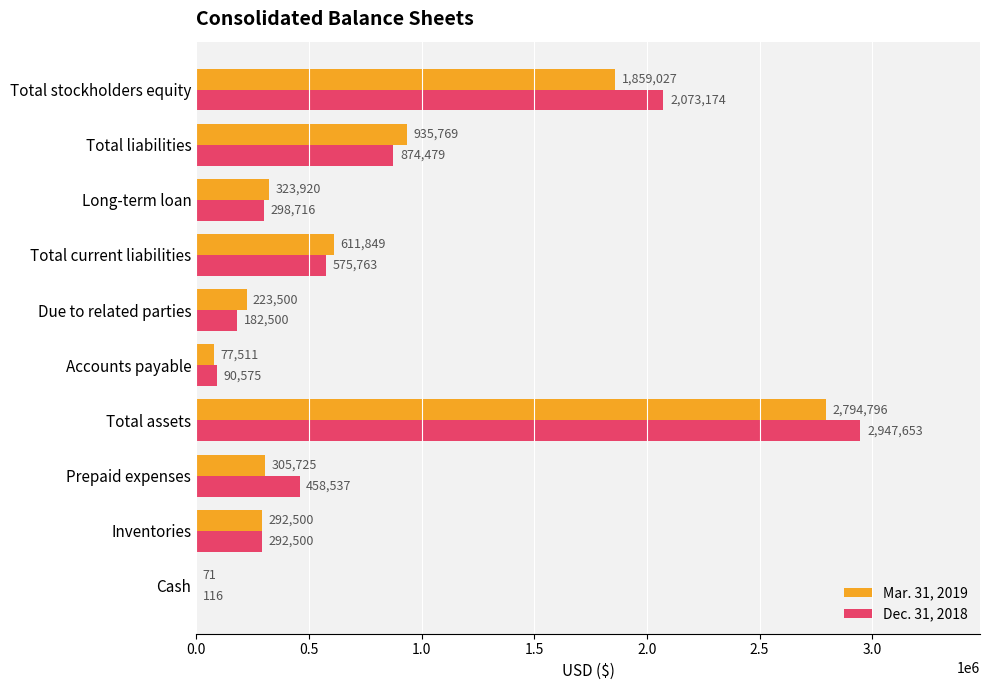

What is the maximum value shown in the chart?

2947653